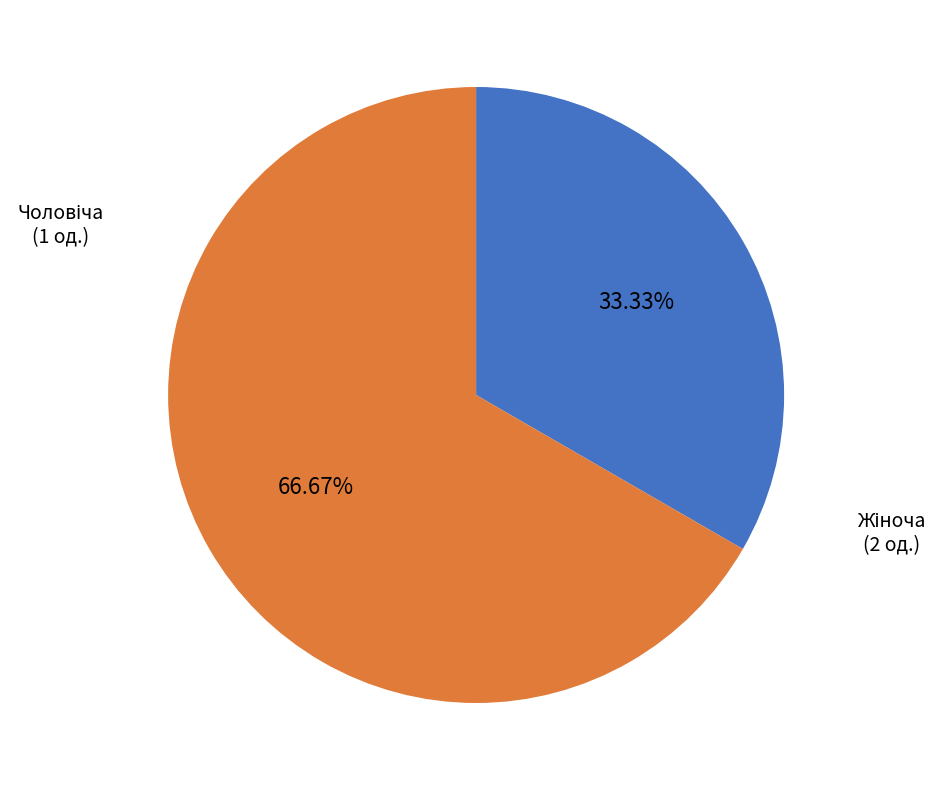

Does any single category account for the majority?

Yes